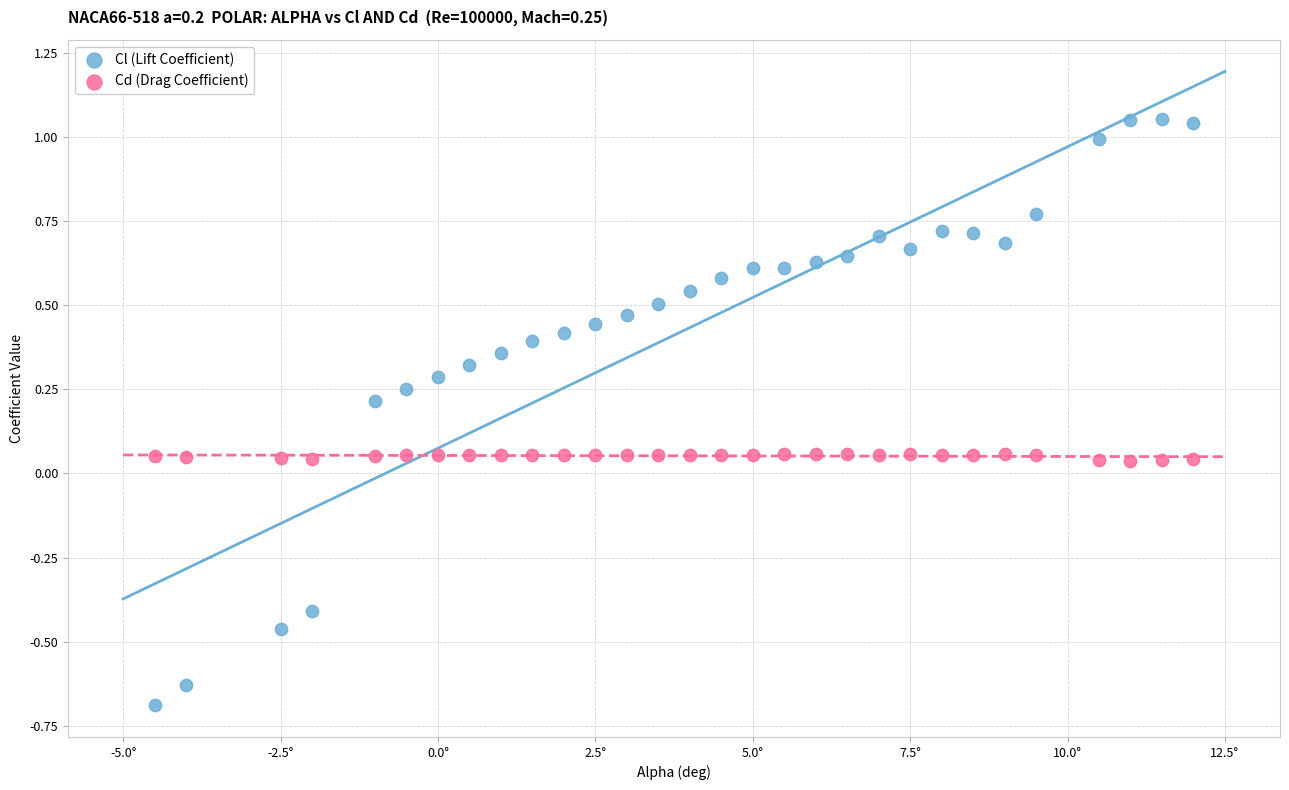

What is the X range (max minus min) for the scatter plot?

16.5